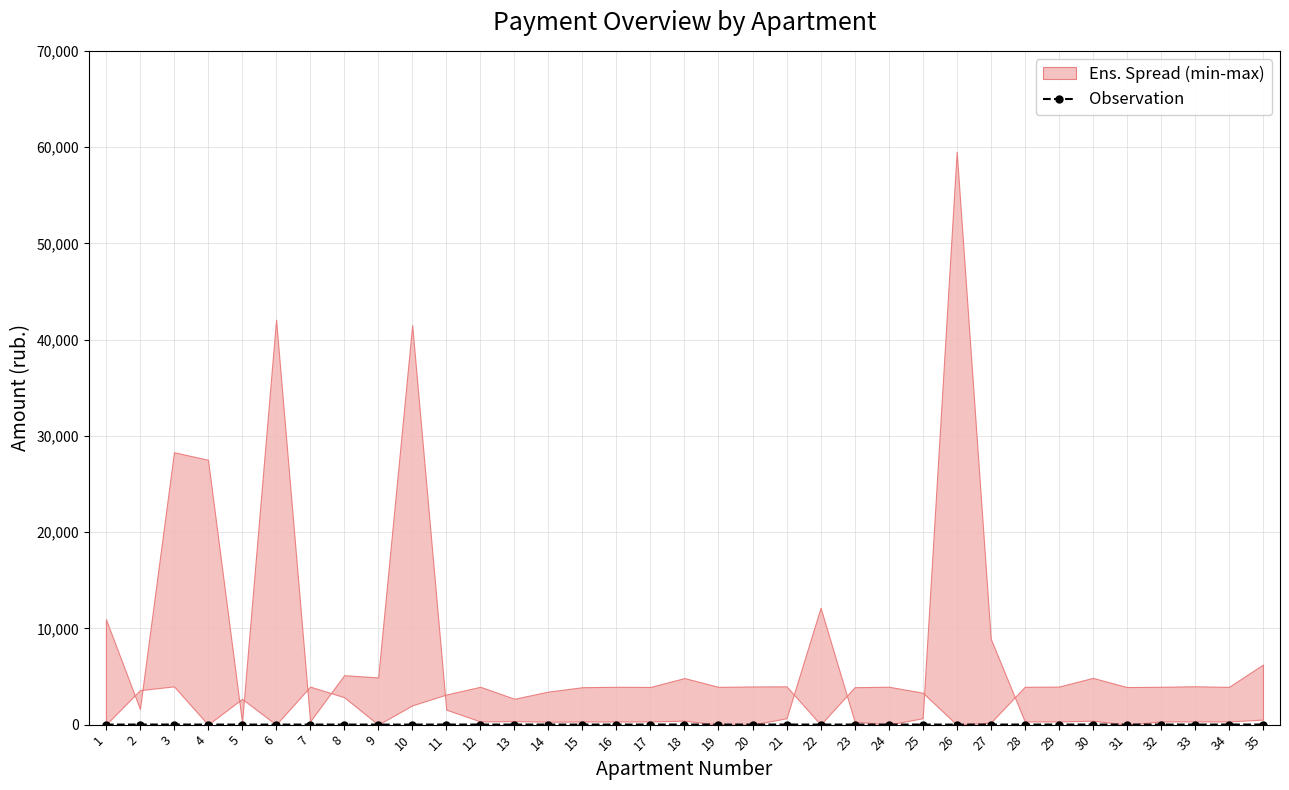

What is the difference between the maximum and minimum values?

9.9